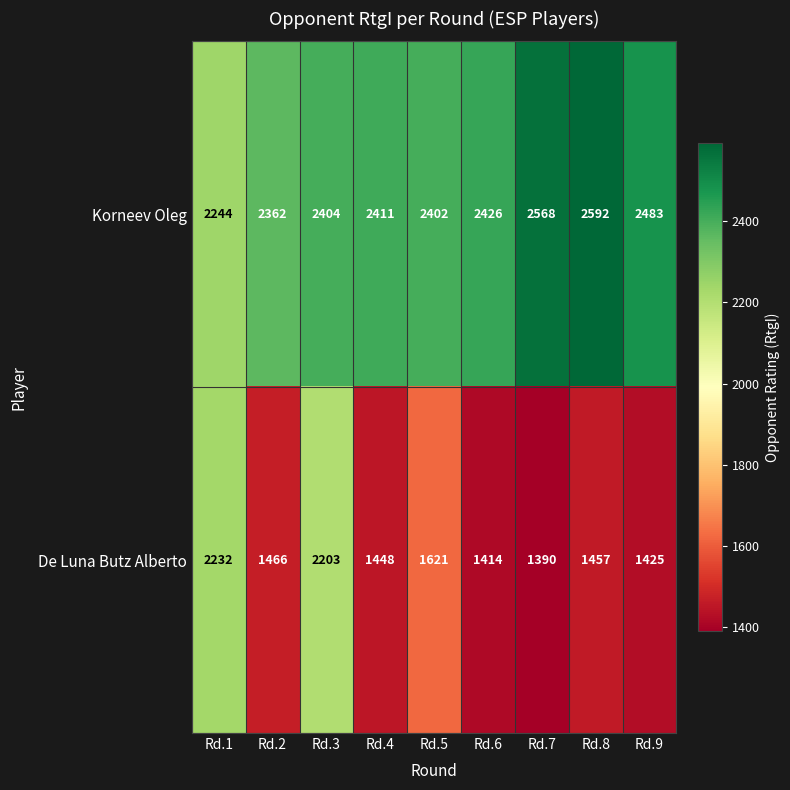

Between Rd.1 and Rd.5, which series saw the biggest shift?

De Luna Butz Alberto